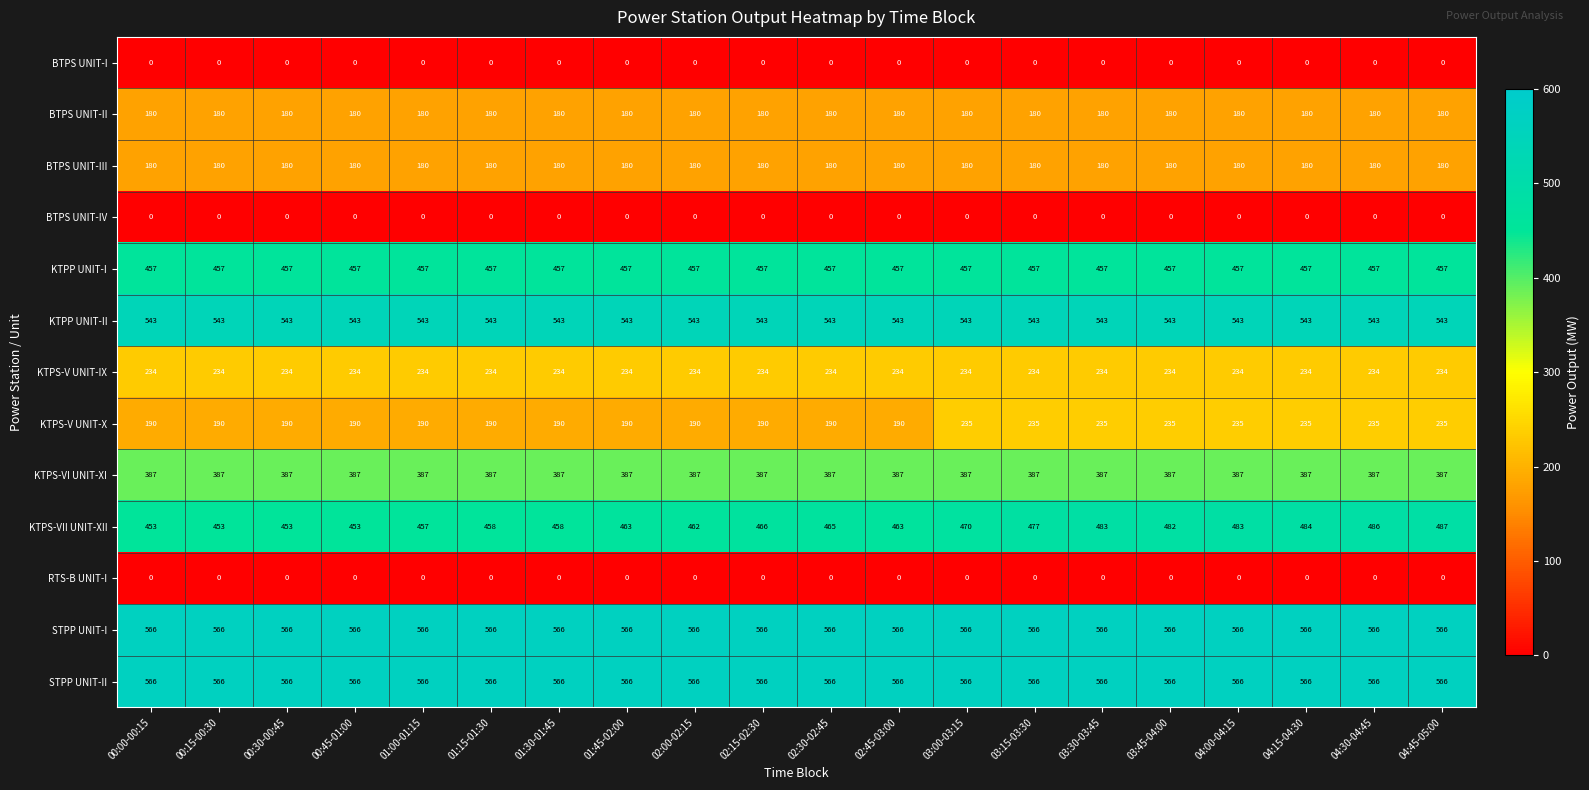

What is the minimum value for BTPS UNIT-III?

180